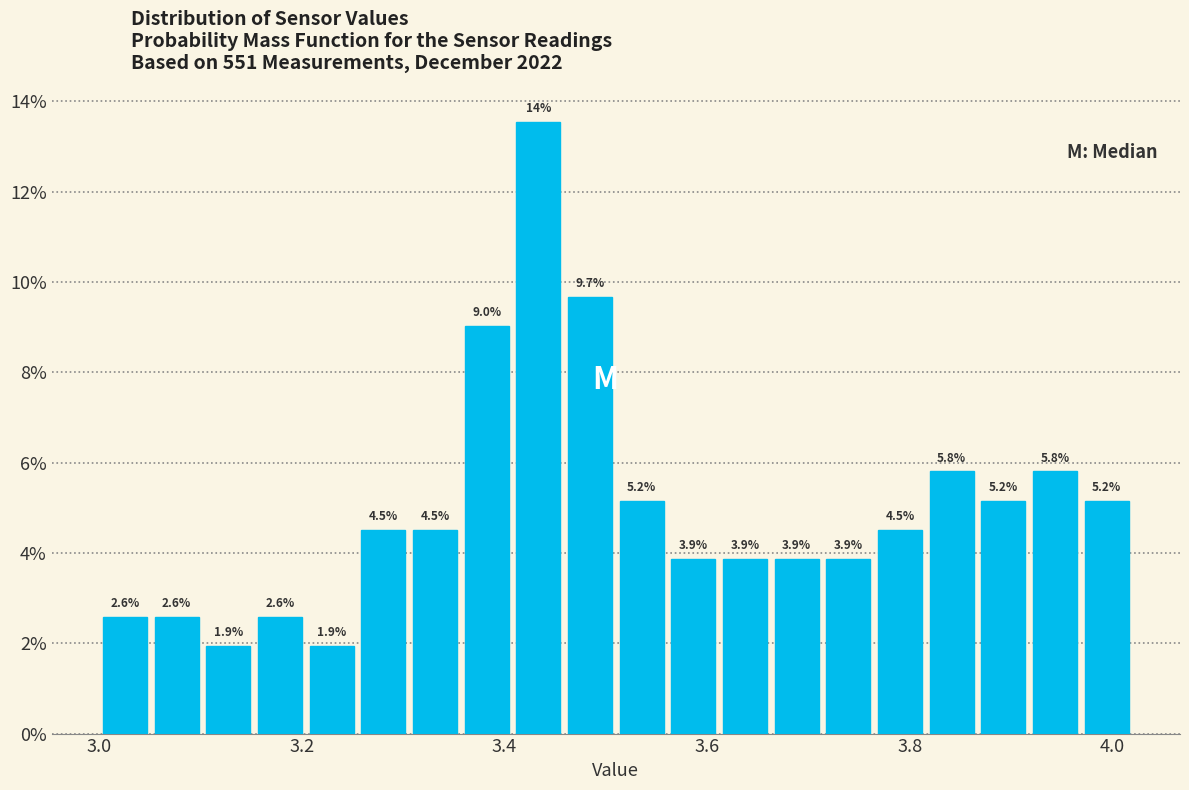

Around what value on the x-axis is the tallest bar? Give the approximate position of its centre, as read against the axis.

3.44